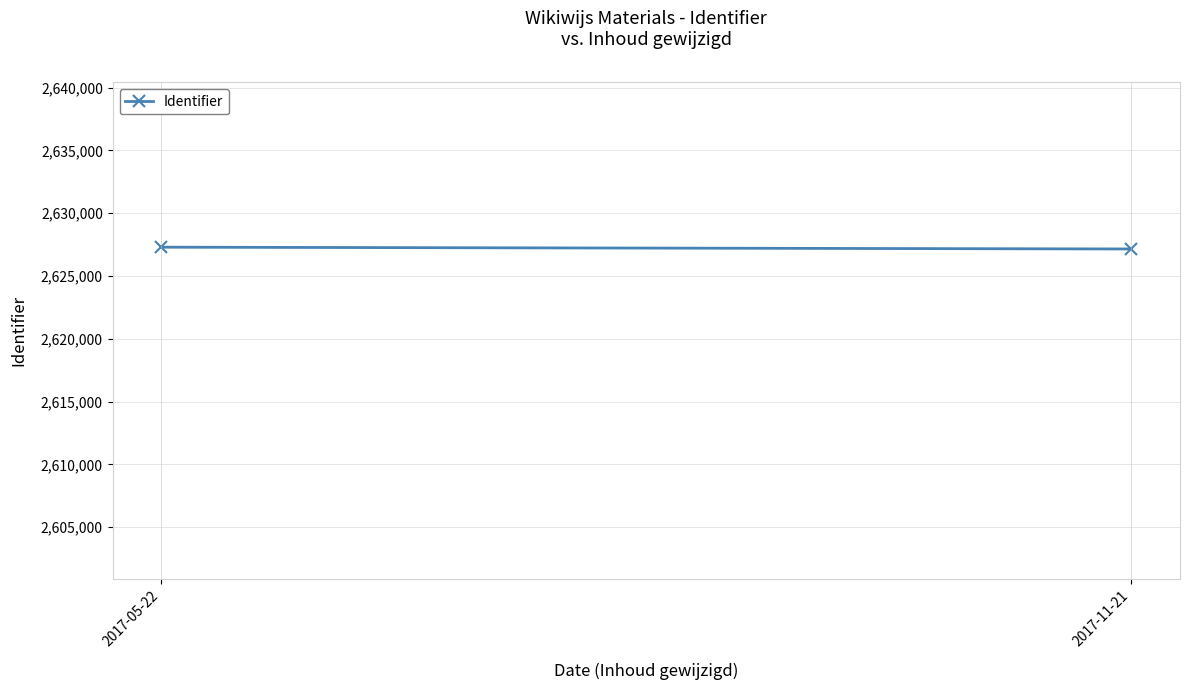

How many data points are less than 2627297?

1